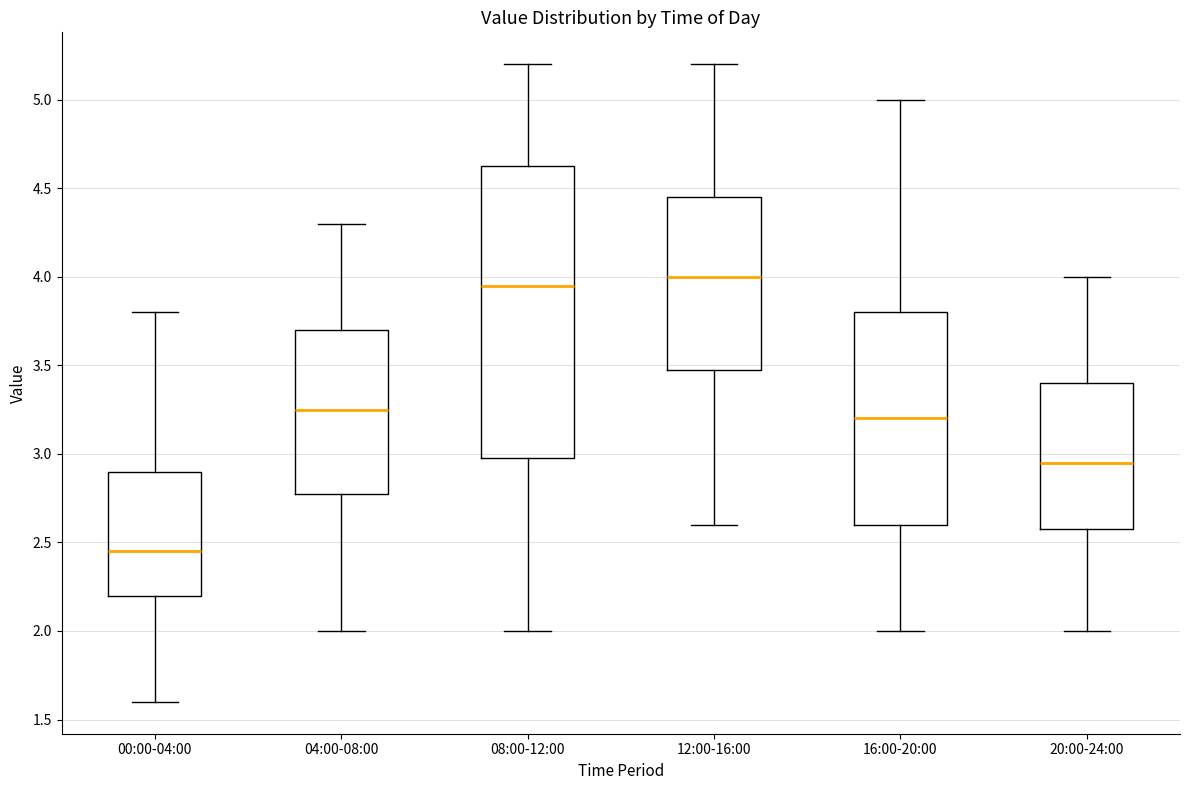

Which box has the lowest median line?

00:00-04:00